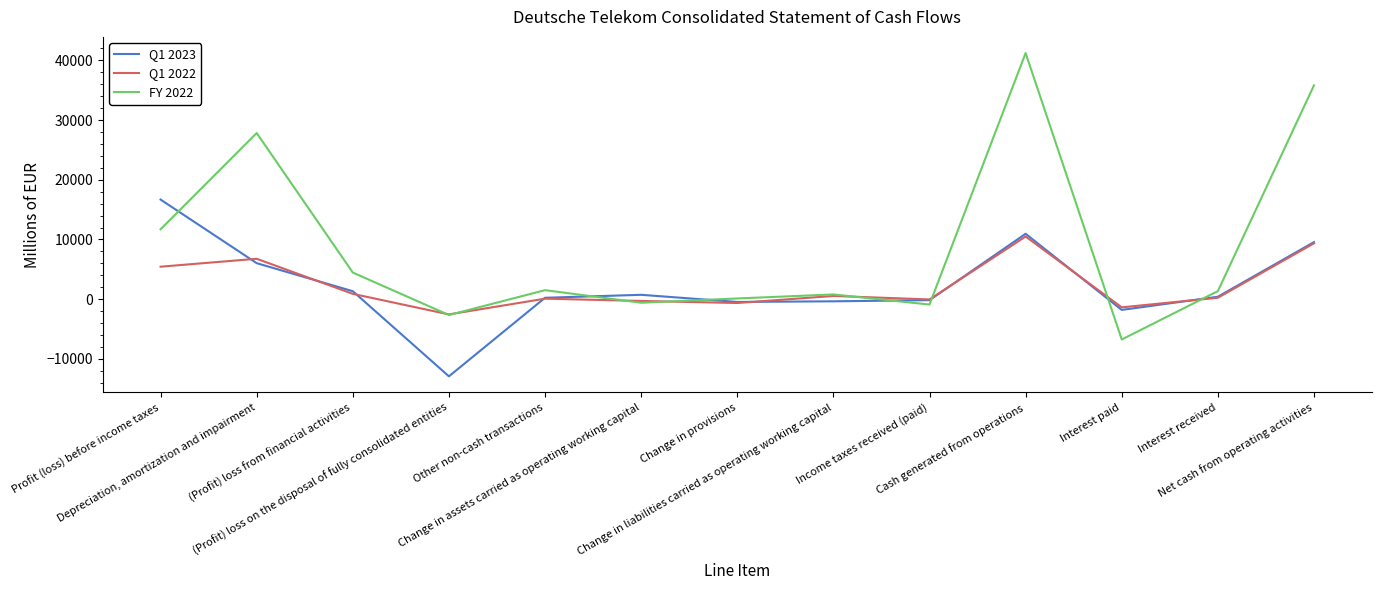

True or false: FY 2022 and Q1 2023 intersect in this chart.

True